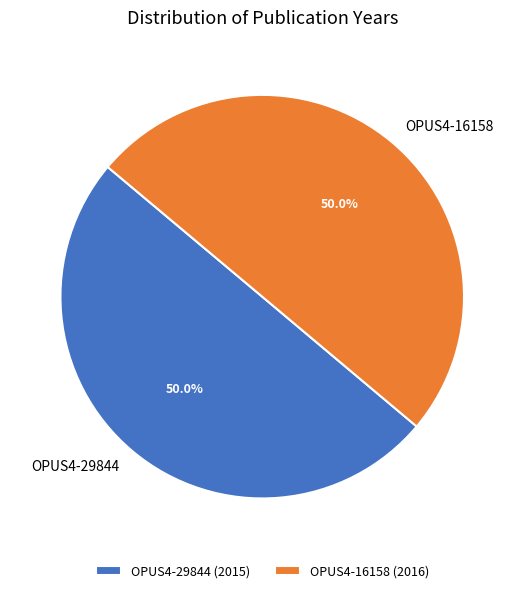

True or false: OPUS4-16158 accounts for 50% of the total.

True